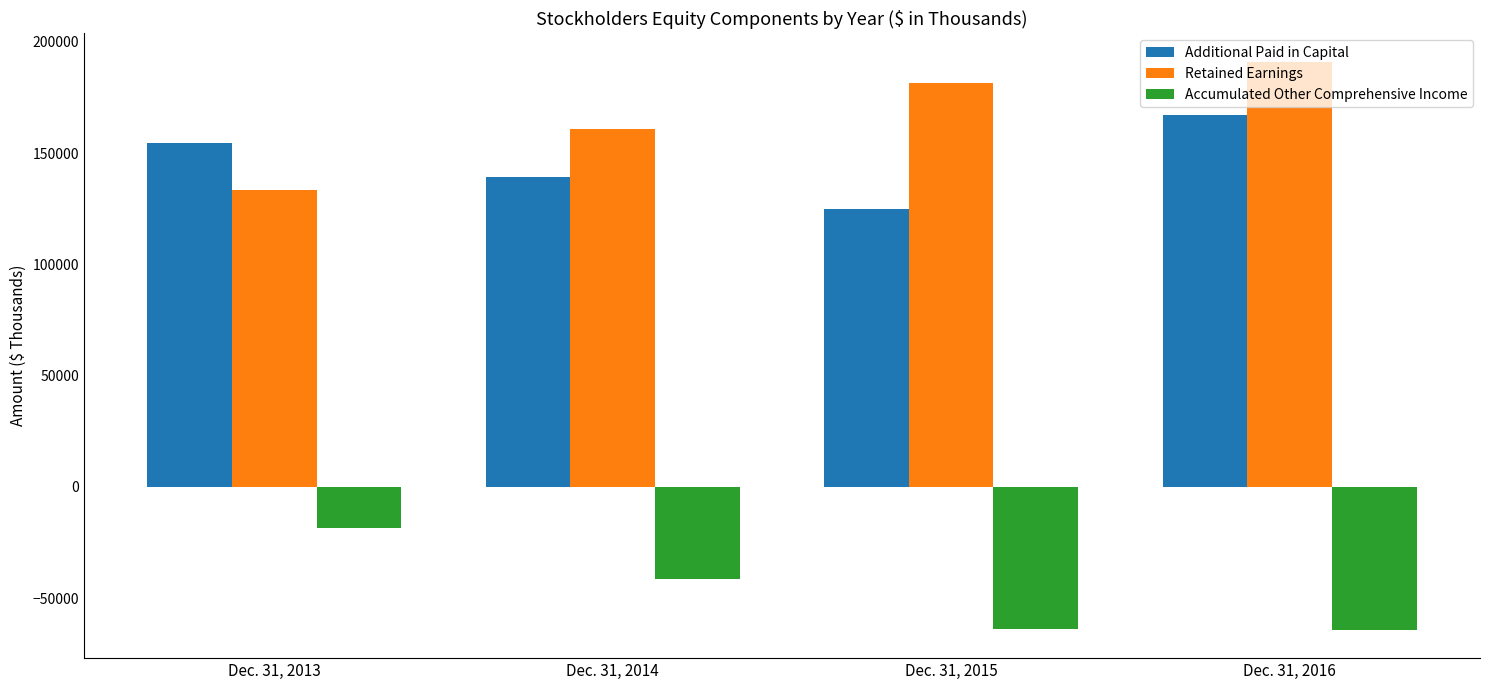

What is the difference between the highest and lowest values at Dec. 31, 2014?

202476